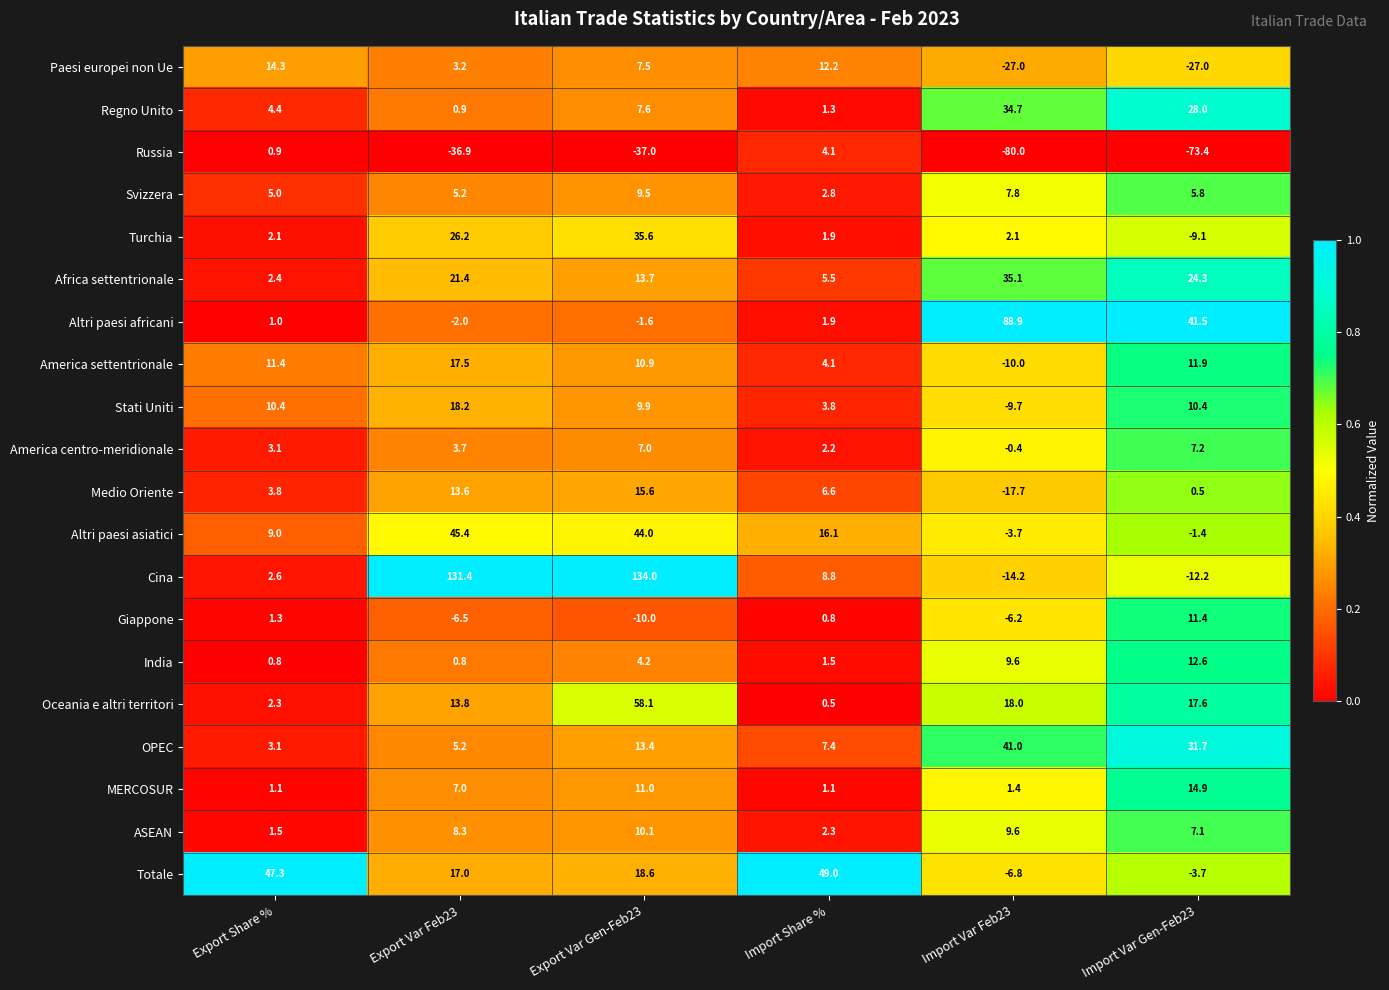

What is the maximum value shown in the chart?

134.0